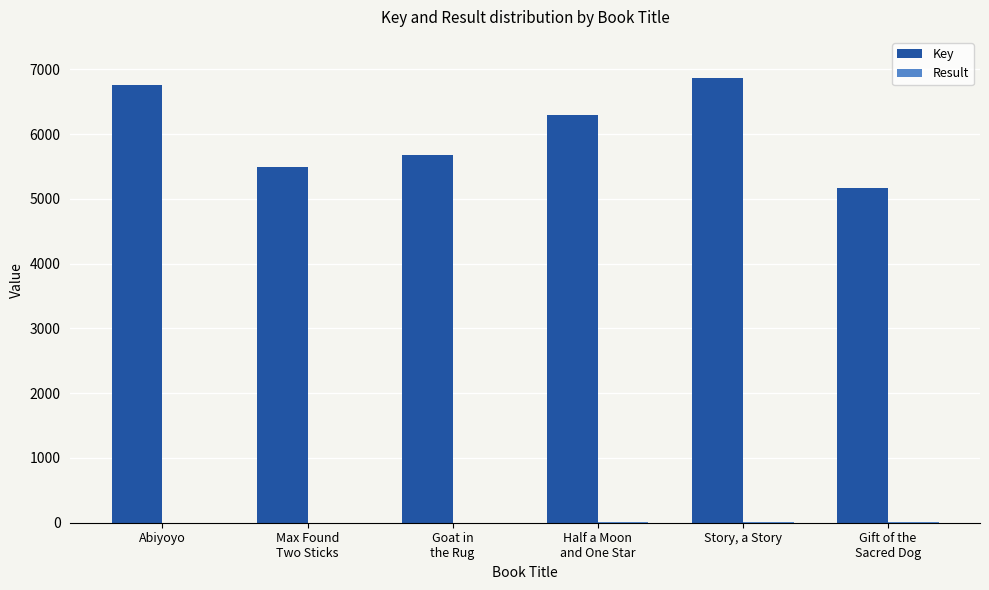

What is the sum of all Key values?

36256